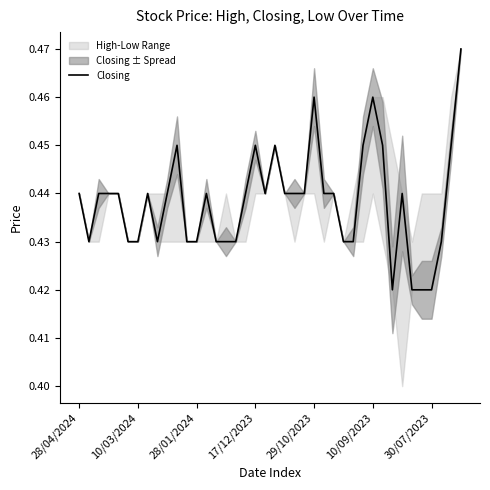

True or false: Closing has a value of 0.2 at 30/07/2023.

False